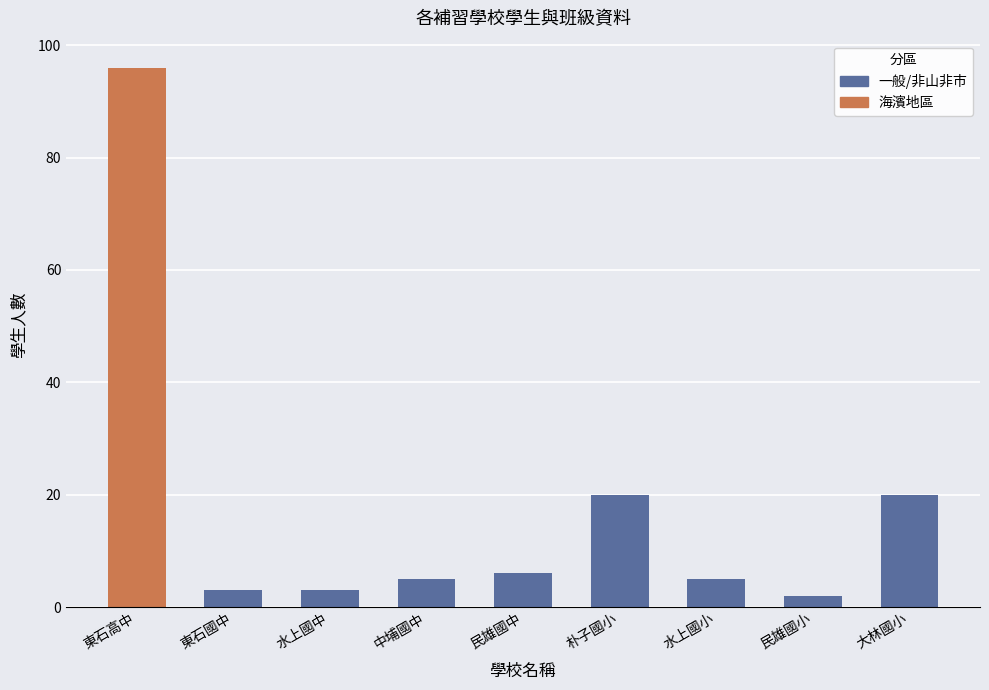

Is it true that 國小部班級數 equals 1 at 0?

False